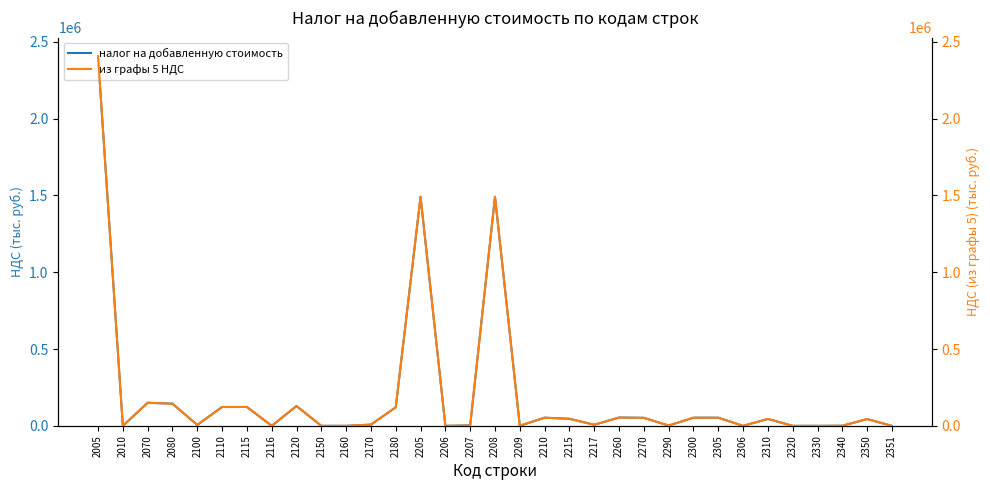

Between 2070 and 2310, which is larger?

2070